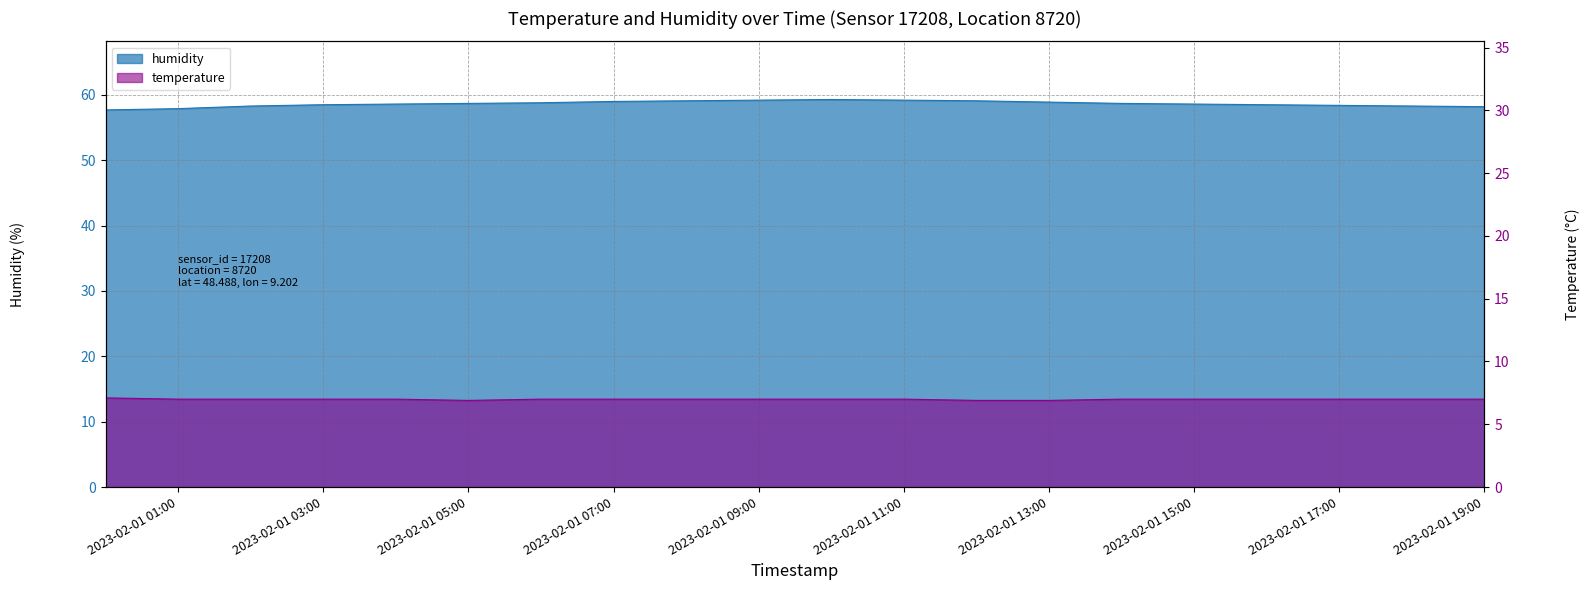

What is the minimum value shown in the chart?

6.9